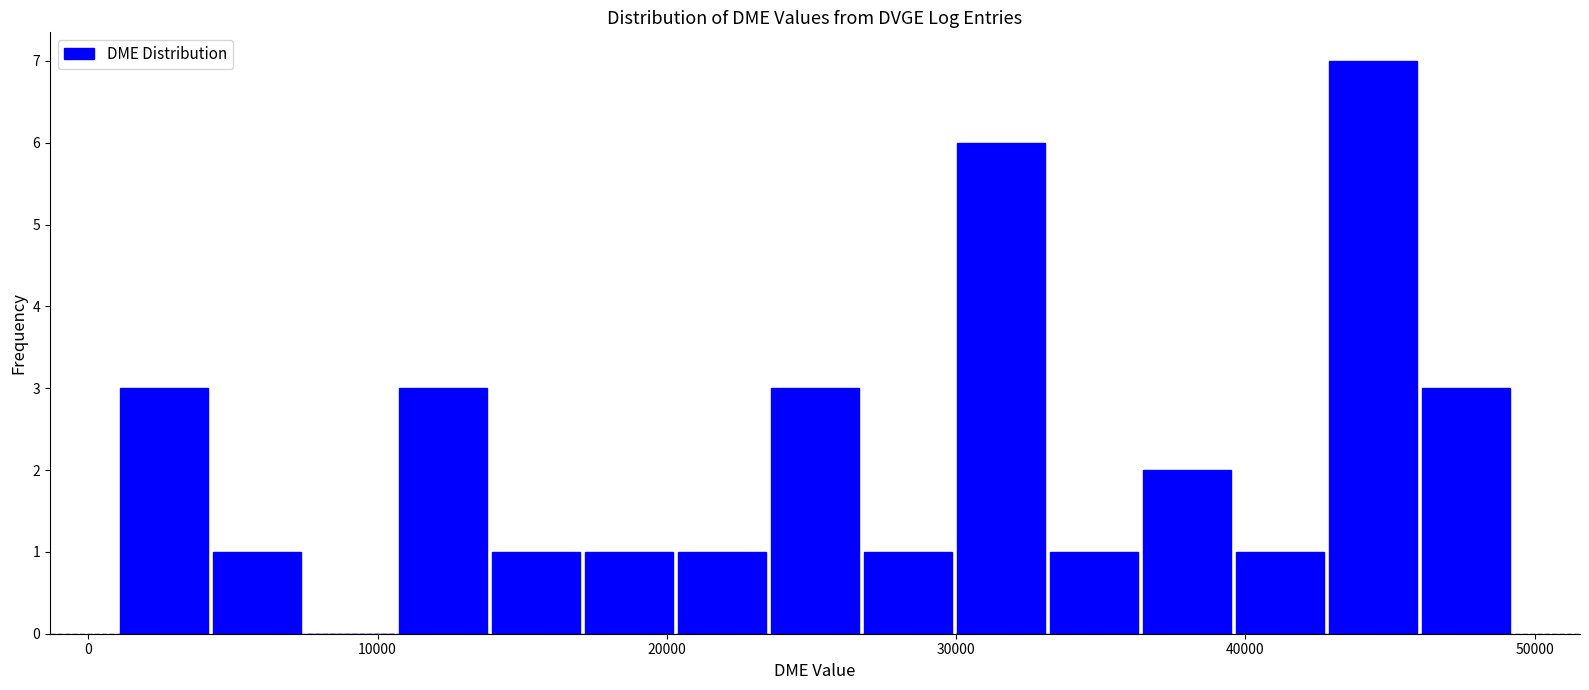

Around what value on the x-axis is the tallest bar? Give the approximate position of its centre, as read against the axis.

44000